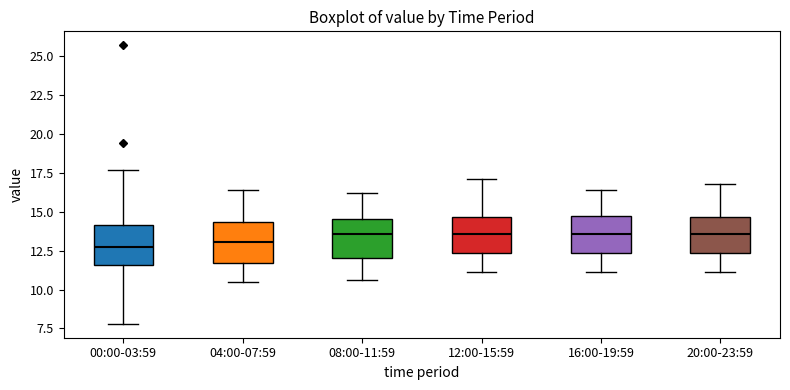

Reading left to right, transcribe this box plot: for each box, give where its median line is, the range the box spans, and where its two whiskers end, as read against the y-axis. The values are not printed on the chart, so give them approximately, as read against the axis.

00:00-03:59: median 13.0, box 11.5 to 14.0, whiskers 8.0 to 17.5
04:00-07:59: median 13.0, box 11.5 to 14.5, whiskers 10.5 to 16.5
08:00-11:59: median 13.5, box 12.0 to 14.5, whiskers 10.5 to 16.0
12:00-15:59: median 13.5, box 12.5 to 14.5, whiskers 11.0 to 17.0
16:00-19:59: median 13.5, box 12.5 to 14.5, whiskers 11.0 to 16.5
20:00-23:59: median 13.5, box 12.5 to 14.5, whiskers 11.0 to 17.0